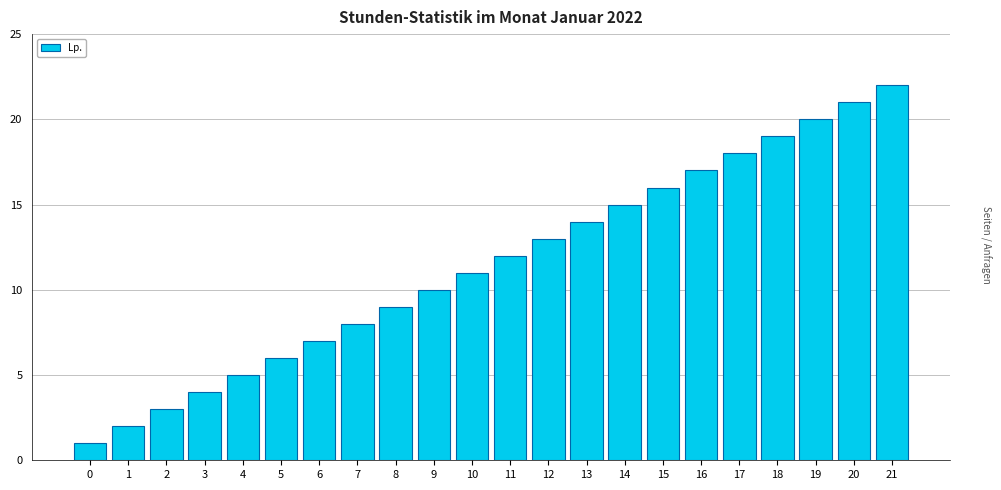

Reading right to left, list all the values displayed in this chart.

21=22	20=21	19=20	18=19	17=18	16=17	15=16	14=15	13=14	12=13	11=12	10=11	9=10	8=9	7=8	6=7	5=6	4=5	3=4	2=3	1=2	0=1